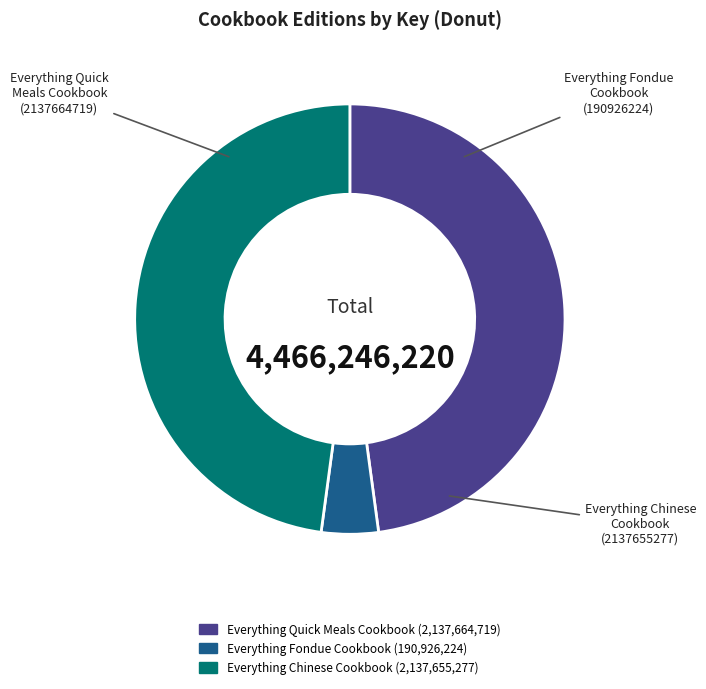

Which category has the smallest portion of the pie?

Everything Fondue Cookbook